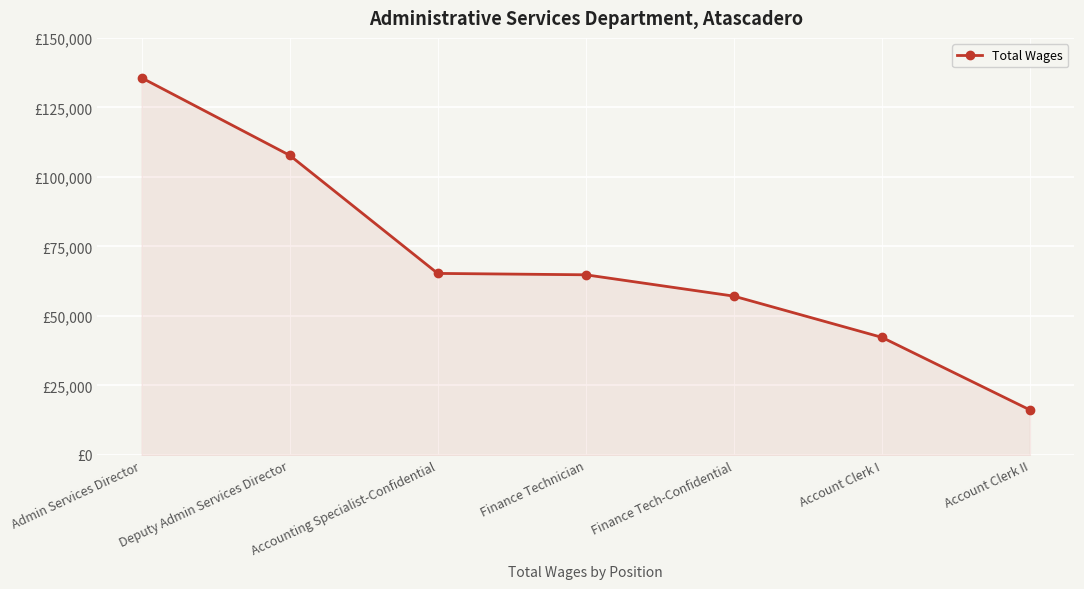

Is this an area chart (filled region under the line)?

Yes